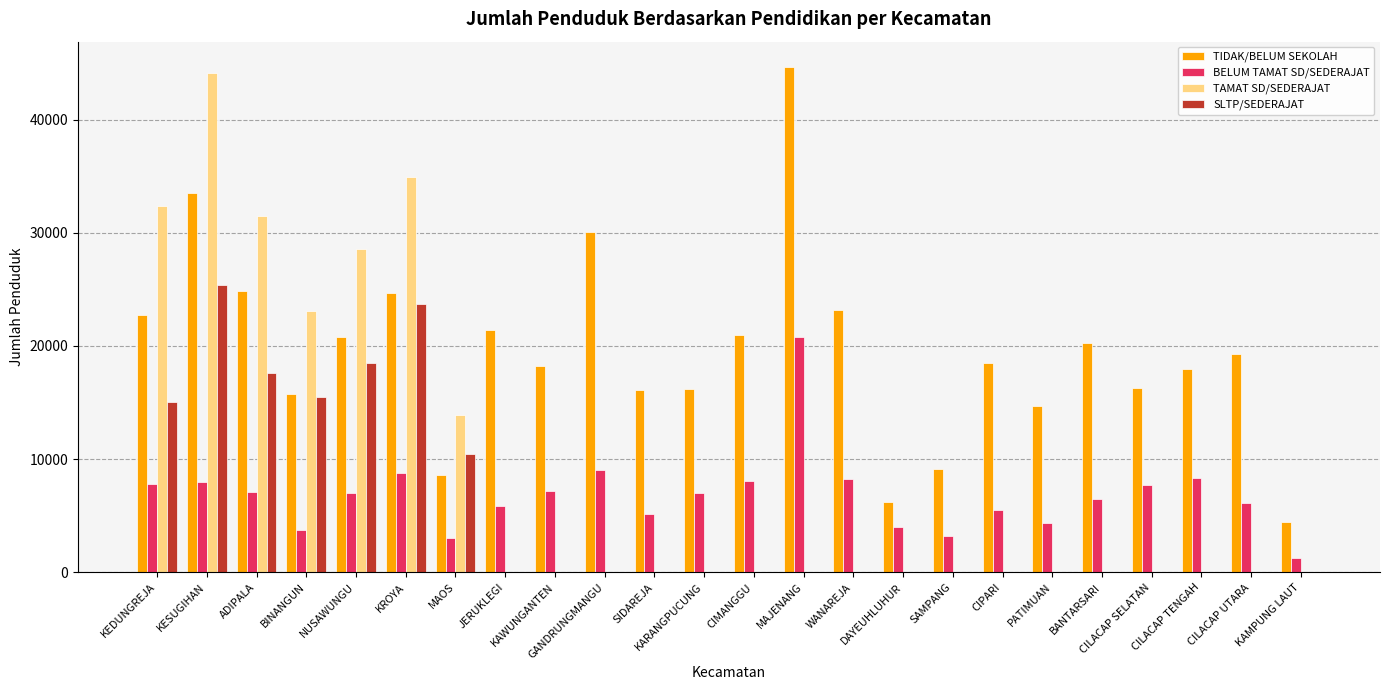

The BELUM TAMAT SD/SEDERAJAT series shows 5519 at CIPARI. True or false?

True